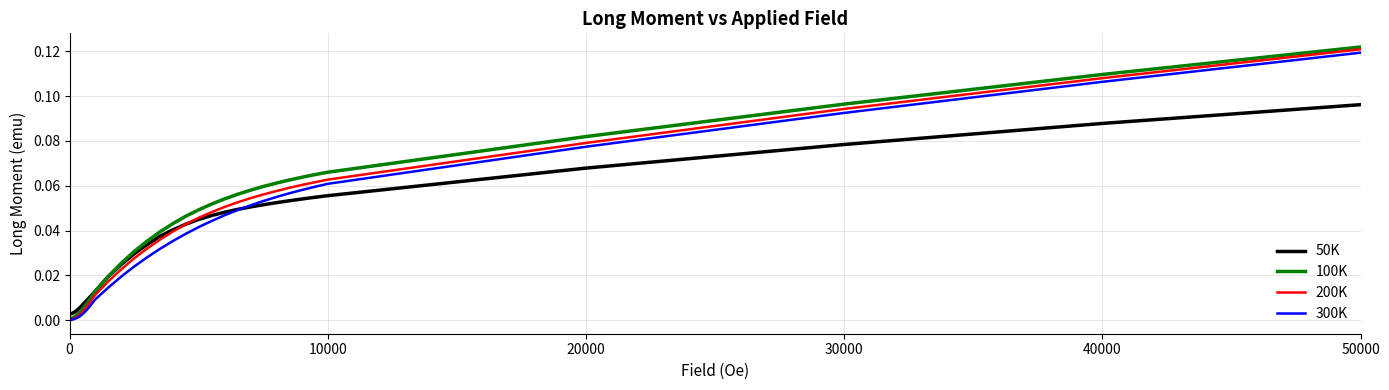

Which series has the largest range (max minus min)?

100K